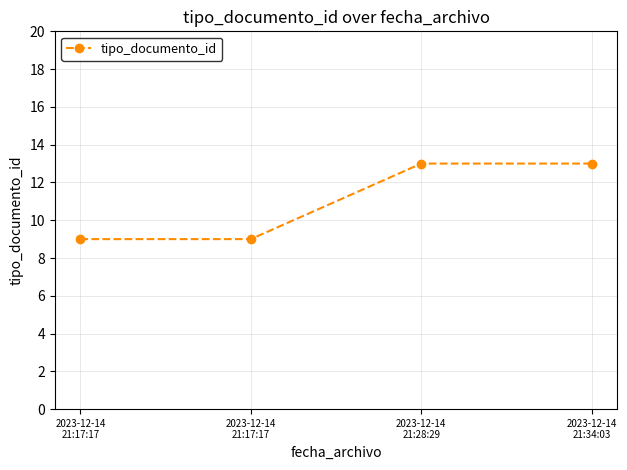

How many distinct data groups are displayed?

1